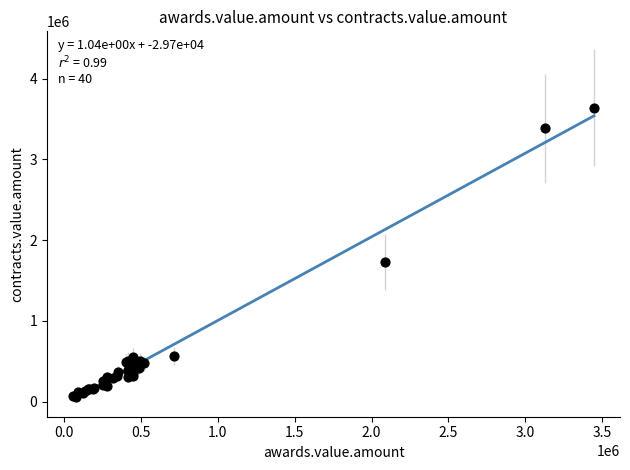

What Y value in the scatter plot is closest to 1852015?

1727508.8